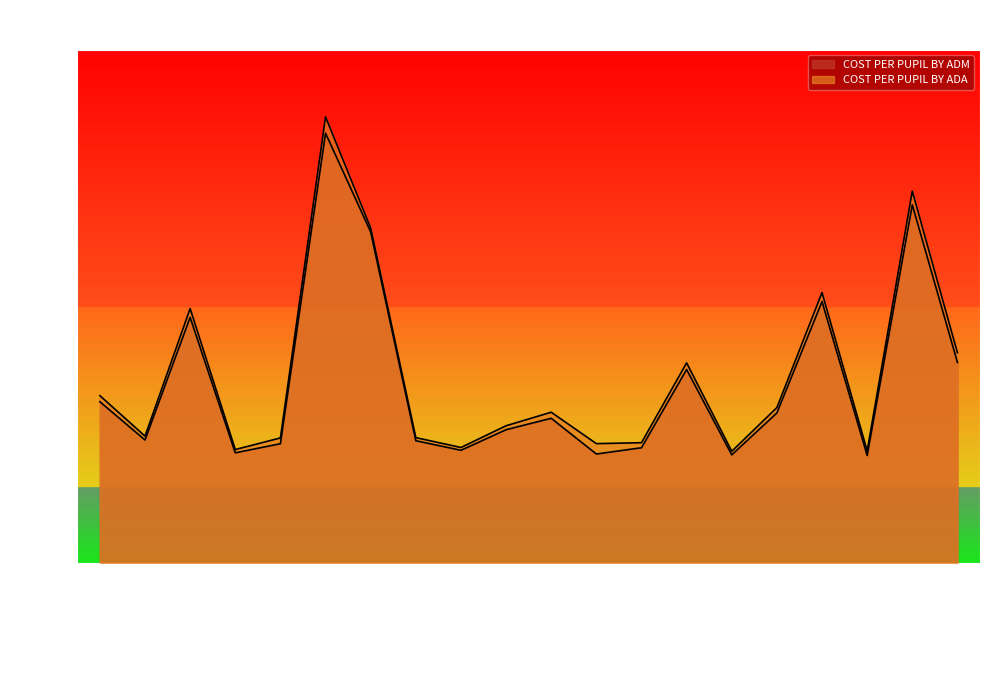

Which series has the widest spread of values?

COST PER PUPIL BY ADA